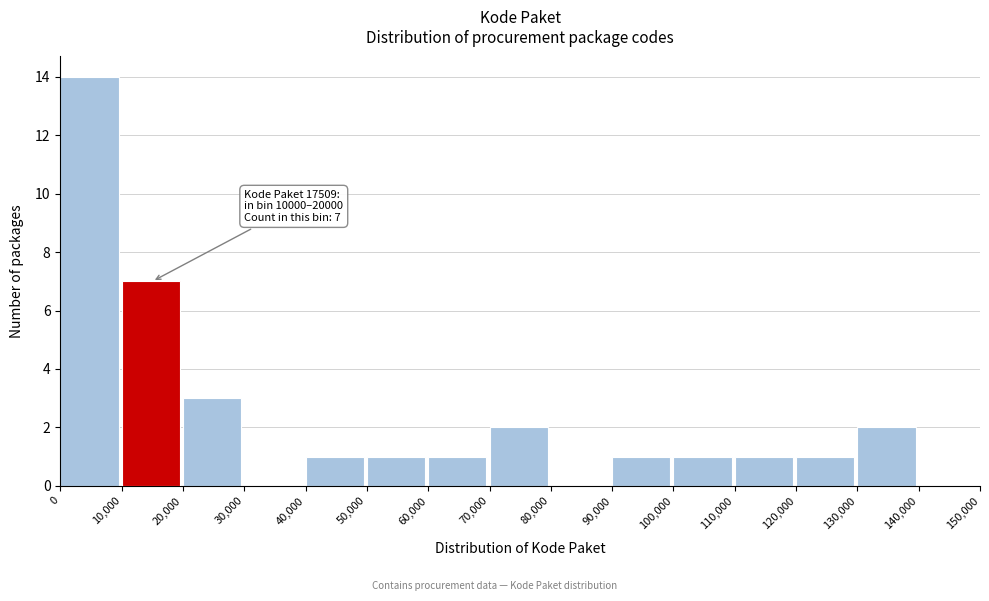

Over which range of the x-axis is the bar tallest?

0 to 10,000